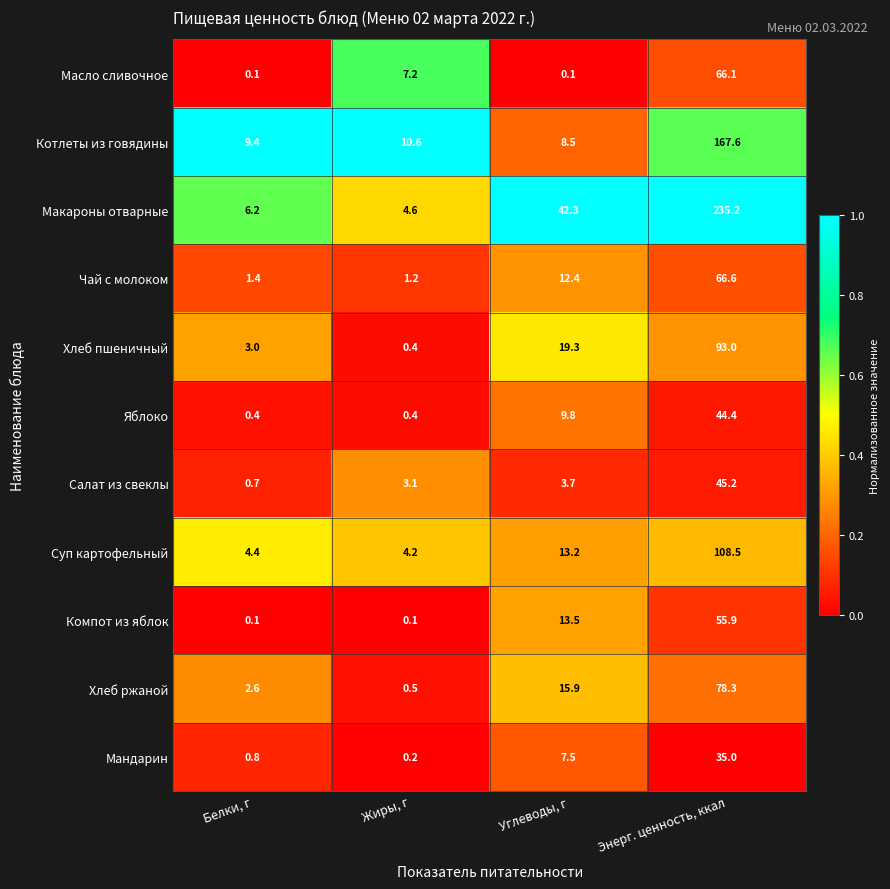

List the series in order of their peak value, highest first.

Макароны отварные, Котлеты из говядины, Суп картофельный, Хлеб пшеничный, Хлеб ржаной, Чай с молоком, Масло сливочное, Компот из яблок, Салат из свеклы, Яблоко, Мандарин